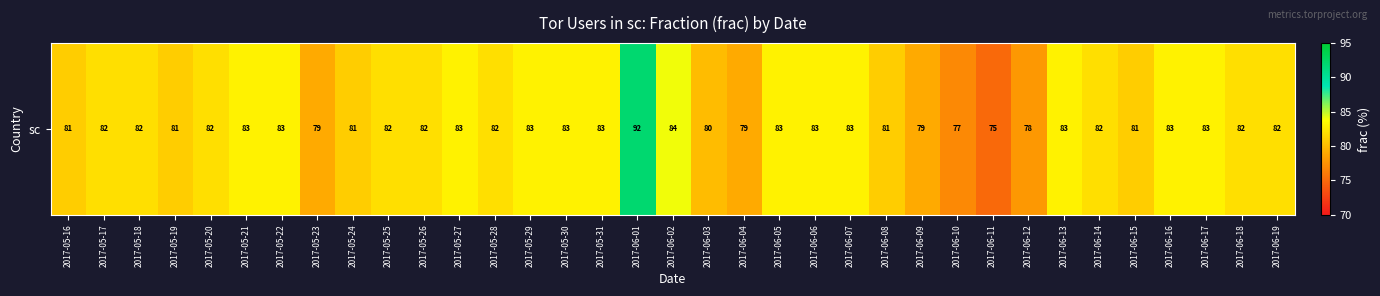

The chart shows a value of 126 at 2017-06-11. True or false?

False